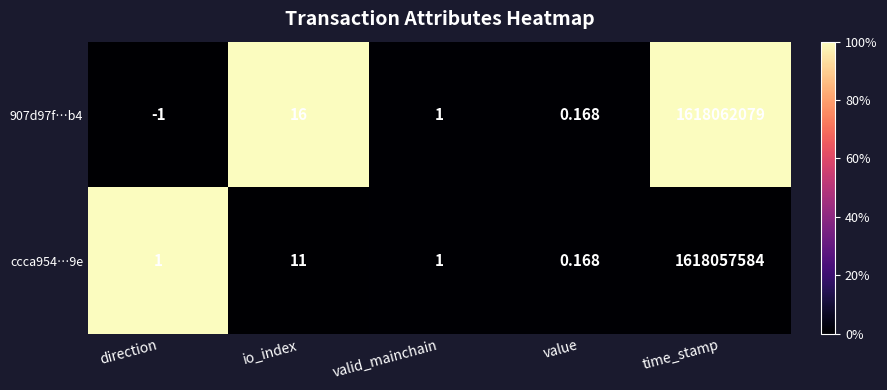

At which label does 907d97f…b4 reach its minimum?

direction